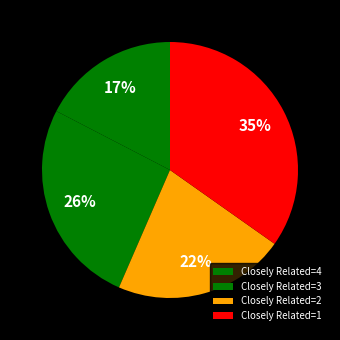

How many slices are in this pie chart?

4